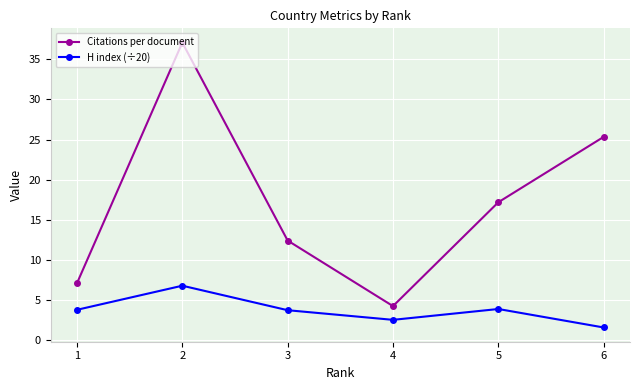

Which has a higher value, 3 or 4?

3